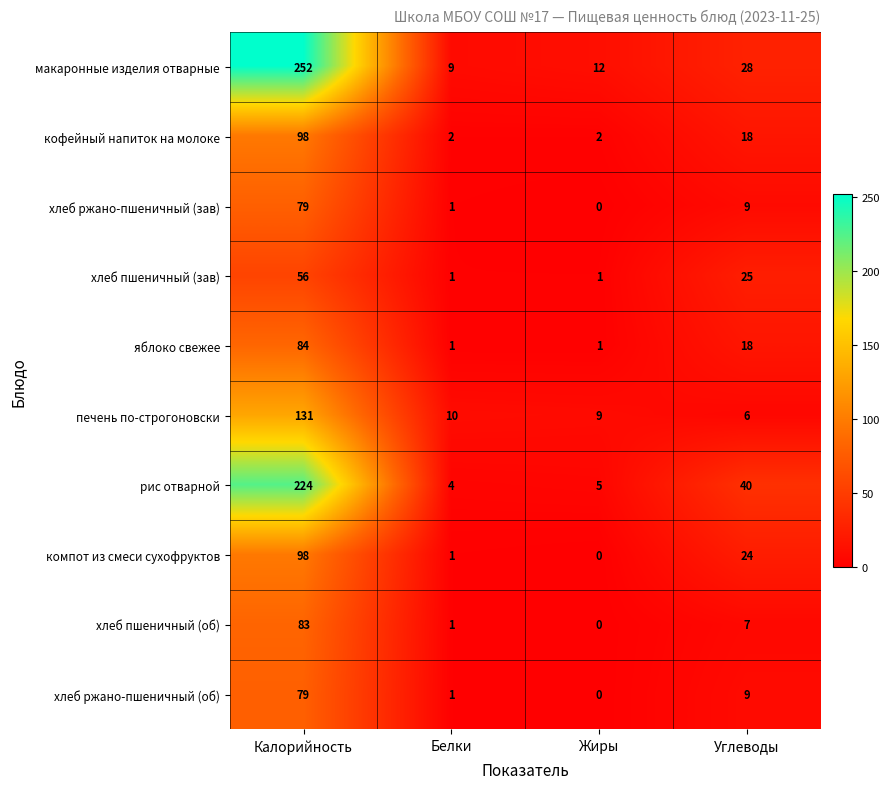

What is the spread (max minus min) of values at Углеводы?

34